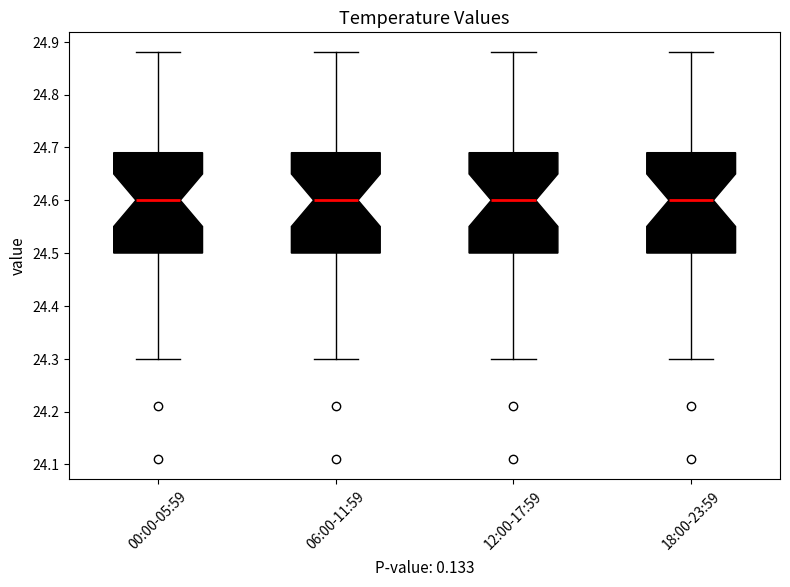

Reading left to right, transcribe this box plot: for each box, give where its median line is, the range the box spans, and where its two whiskers end, as read against the y-axis. The values are not printed on the chart, so give them approximately, as read against the axis.

00:00-05:59: median 24.60, box 24.50 to 24.69, whiskers 24.30 to 24.88
06:00-11:59: median 24.60, box 24.50 to 24.69, whiskers 24.30 to 24.88
12:00-17:59: median 24.60, box 24.50 to 24.69, whiskers 24.30 to 24.88
18:00-23:59: median 24.60, box 24.50 to 24.69, whiskers 24.30 to 24.88